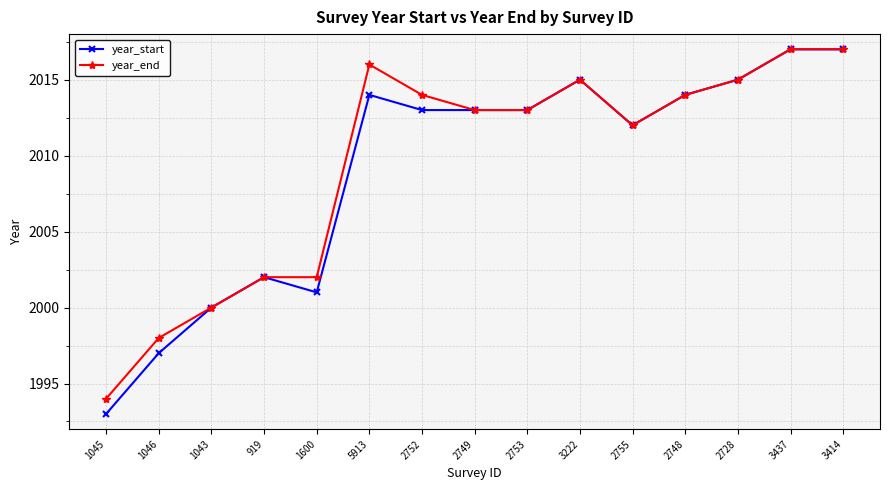

What is the sum of the year_end values at 2753 and 3437?

4030